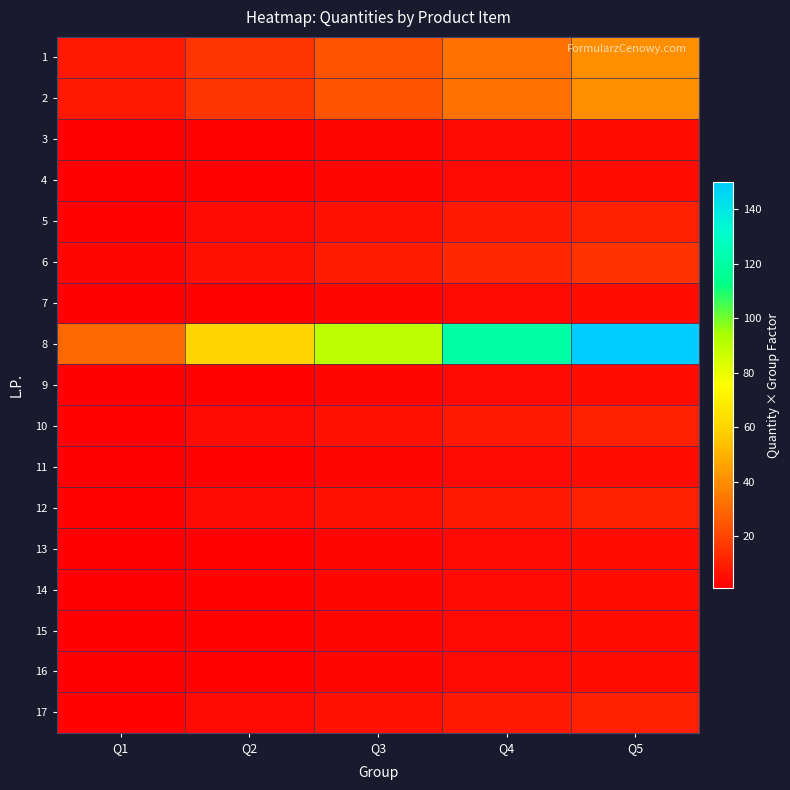

What is the spread (max minus min) of values at Q1?

29